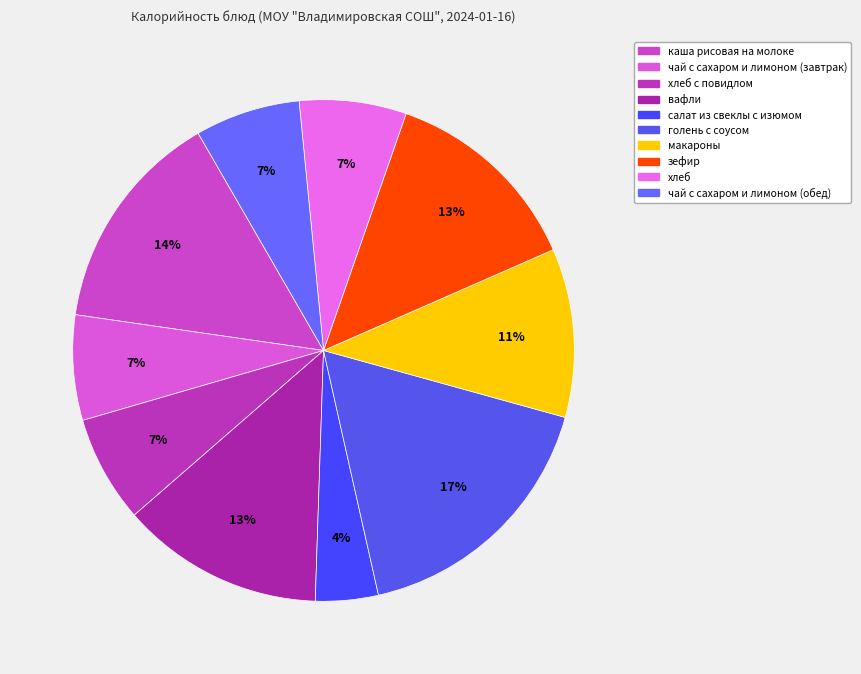

Count the number of slices in the pie.

10